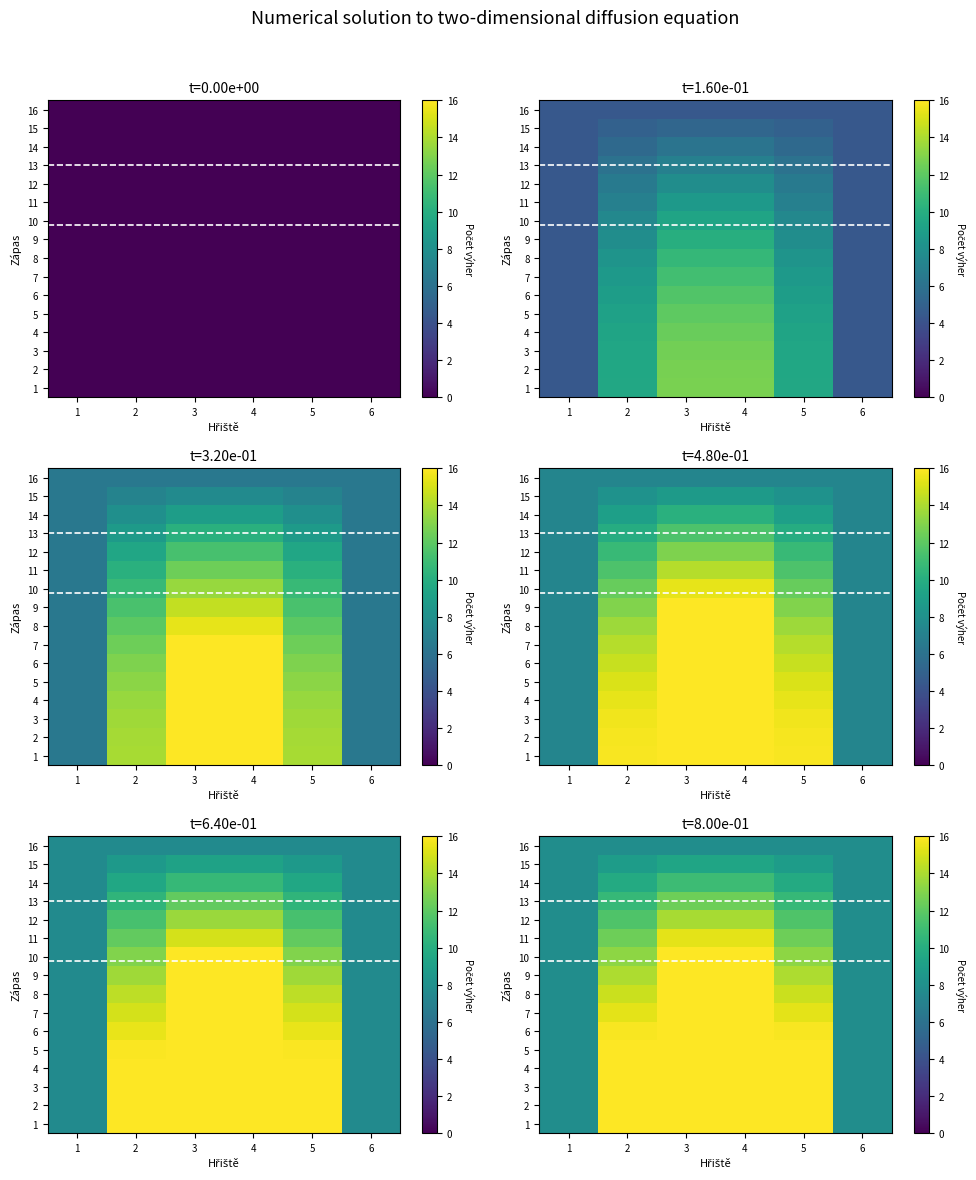

At which category does the chart reach its peak across all series?

3